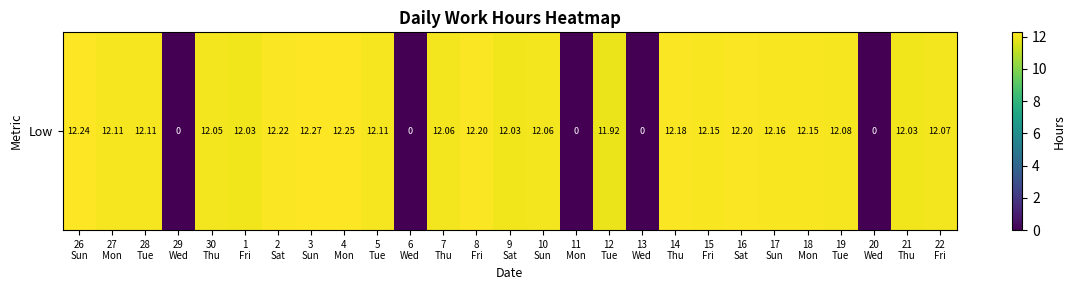

Is it true that the value at 17
Sun is 18.5?

False